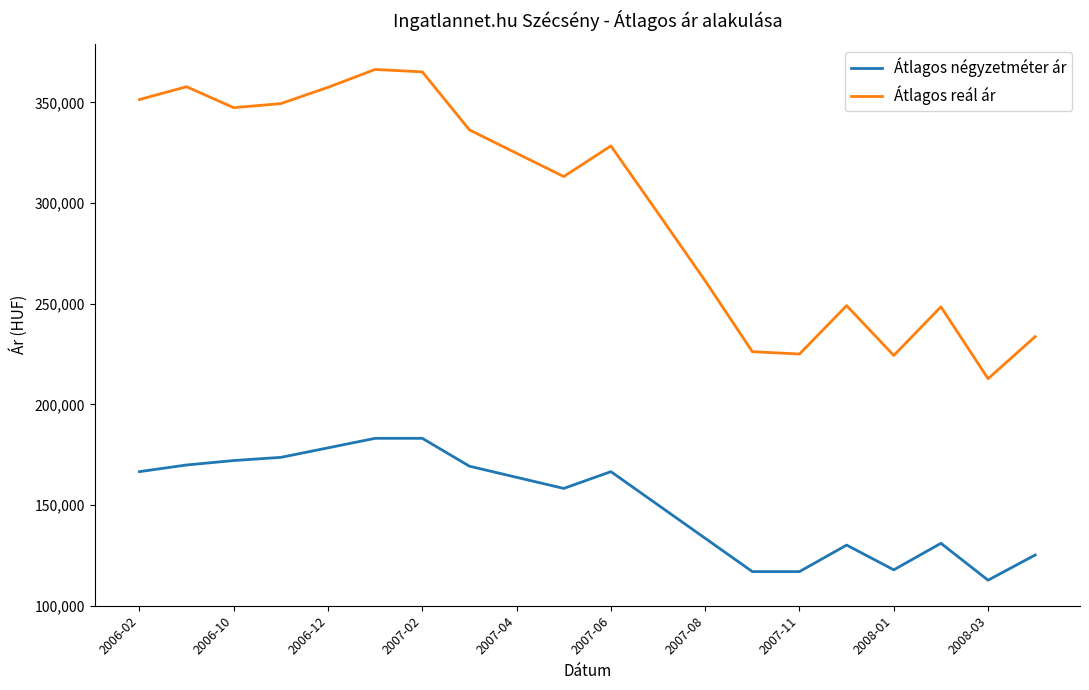

Is this an area chart (filled region under the line)?

No